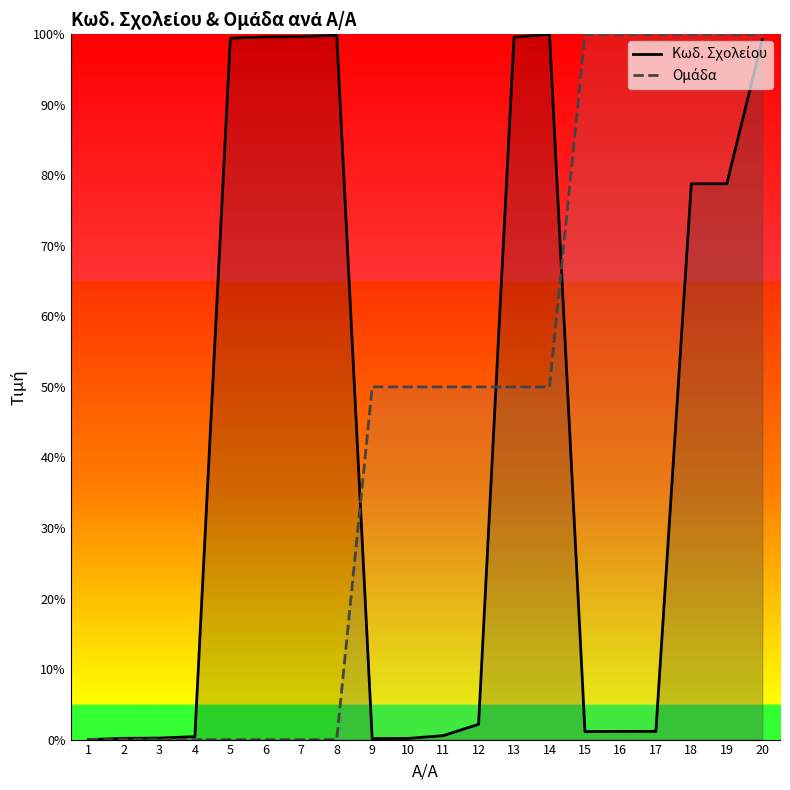

What are all the series names shown in the legend?

Κωδ. Σχολείου, Ομάδα